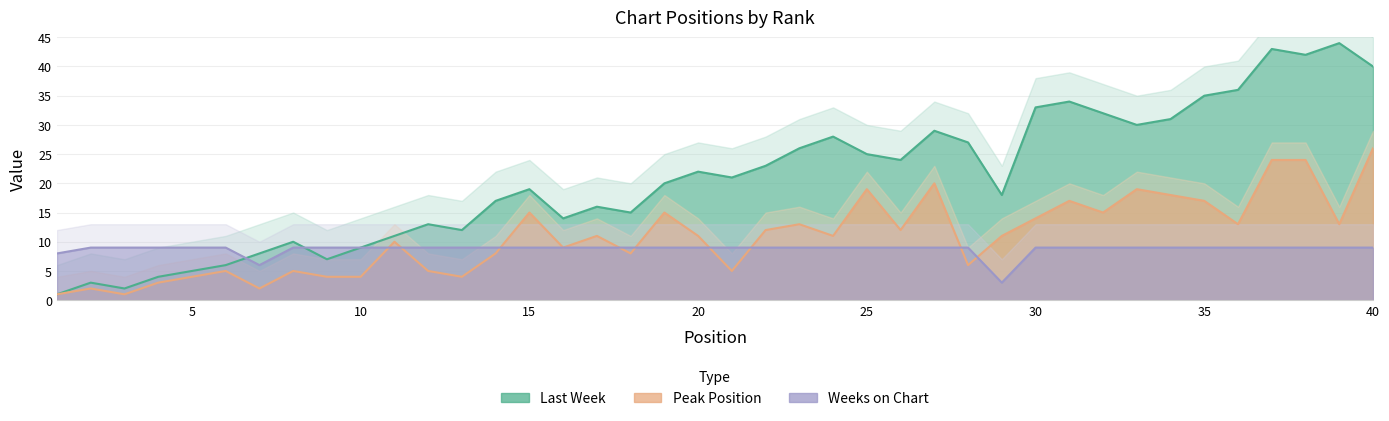

What is the total value across all series at 15?

16